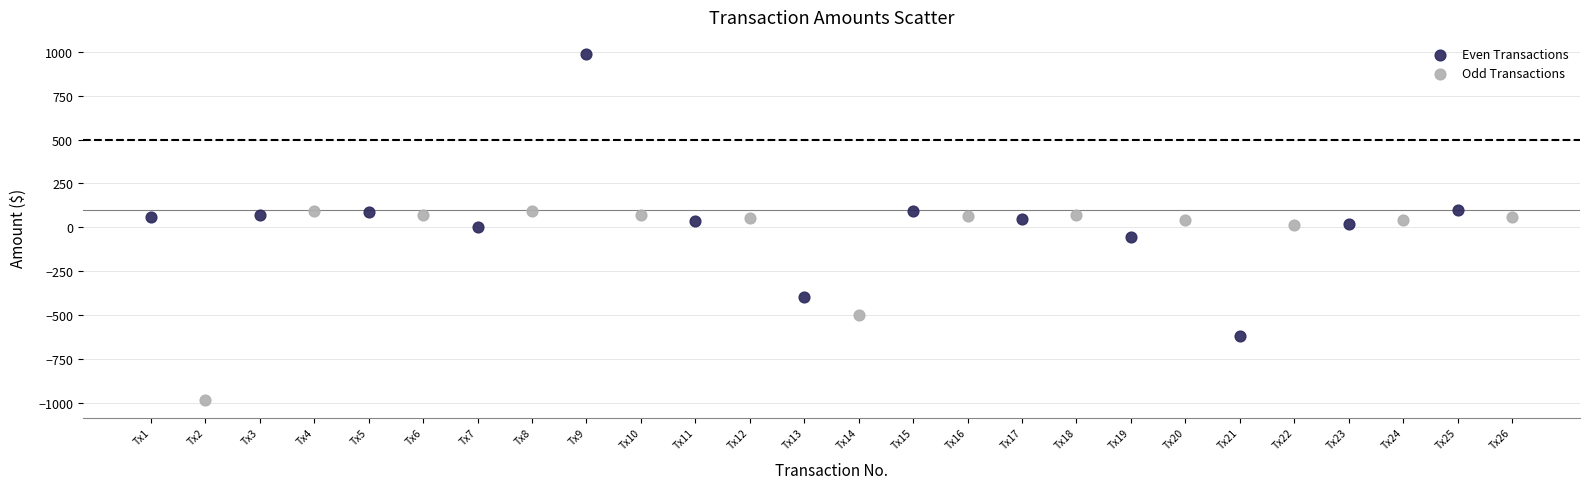

Which series reaches the minimum Y coordinate?

Odd Transactions